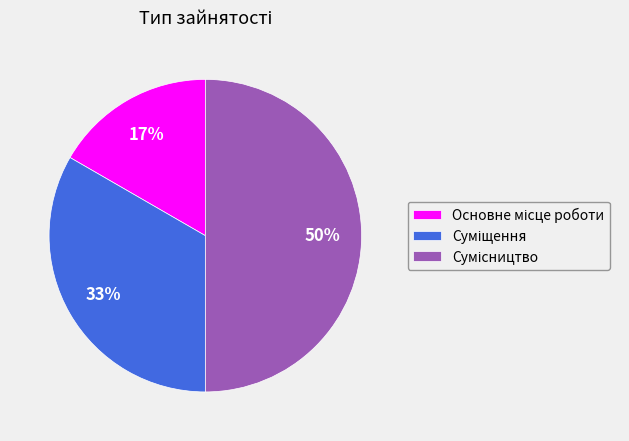

The Суміщення slice represents 33% of the pie. True or false?

True